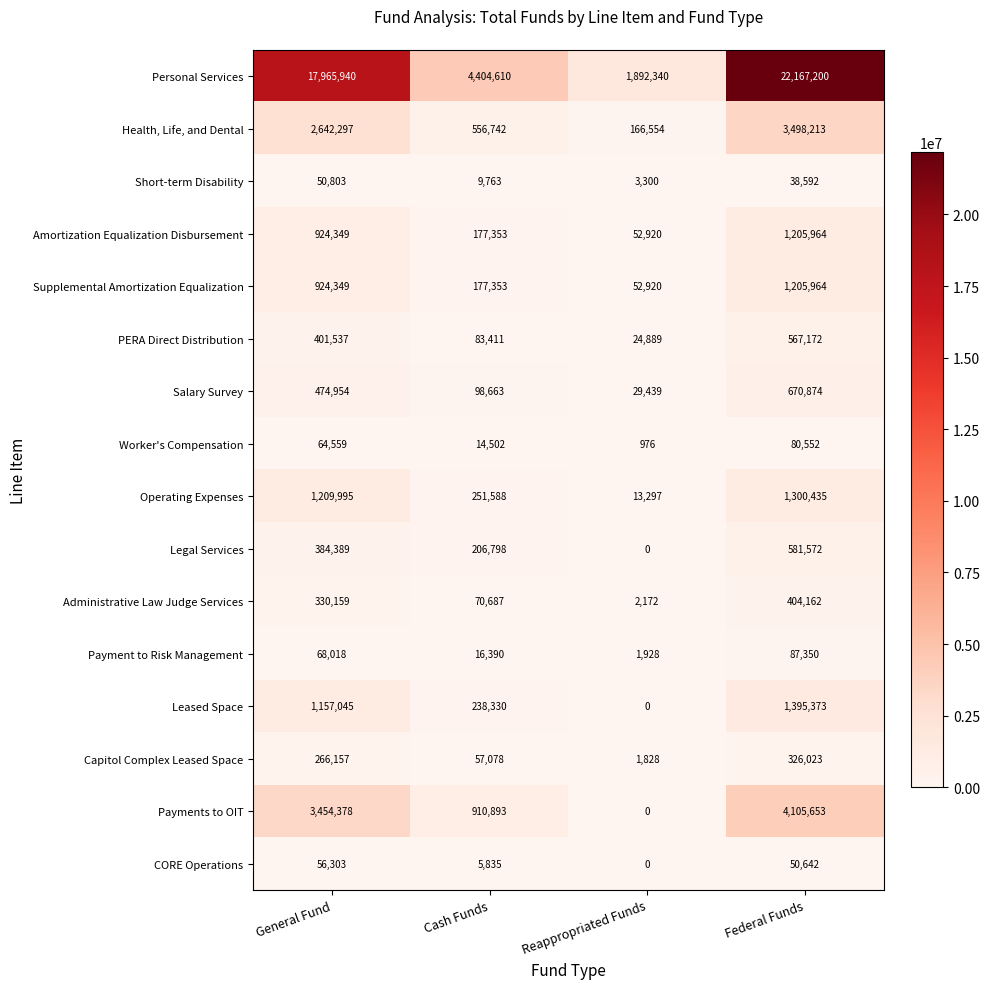

How many distinct data groups are displayed?

16